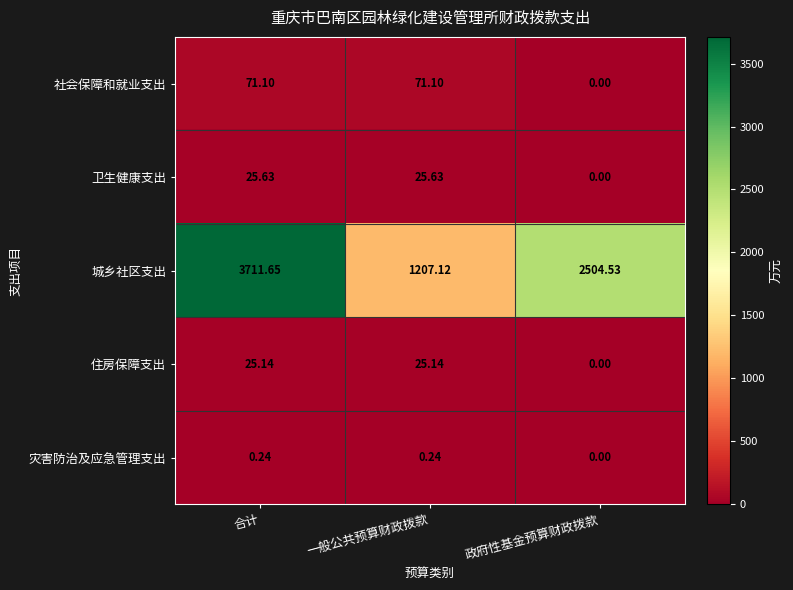

Which series has the largest range (max minus min)?

城乡社区支出